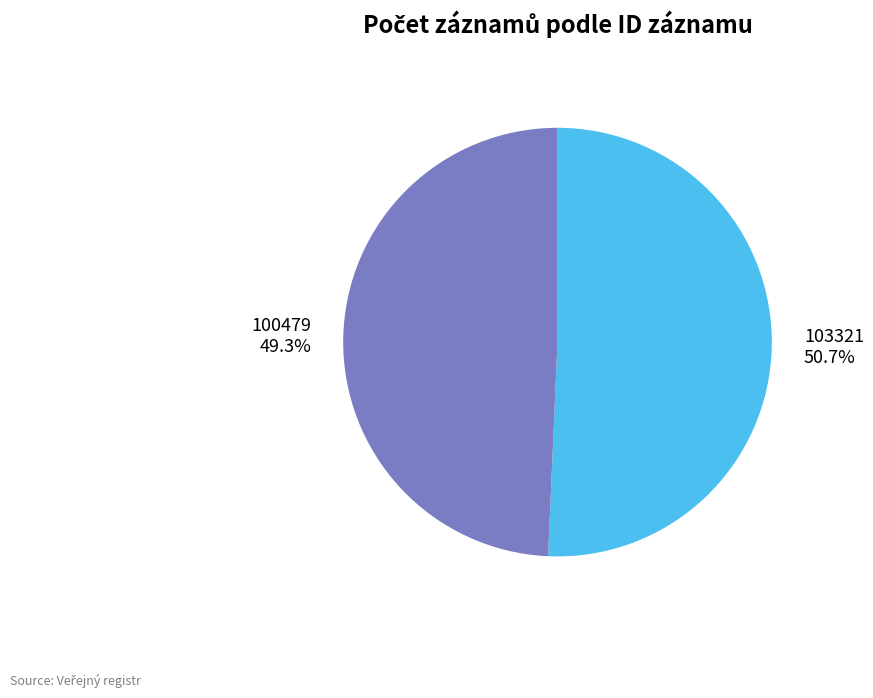

Which category has the smallest portion of the pie?

100479